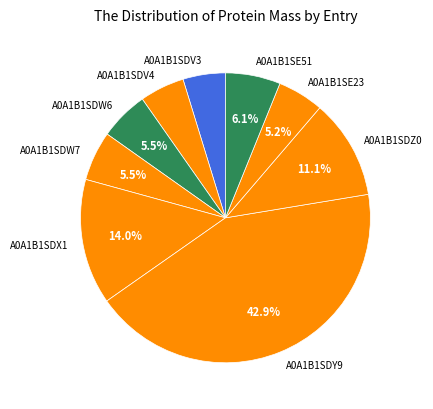

To the nearest percent, what is the difference between the A0A1B1SDV3 and A0A1B1SDW6 slice percentages?

1%